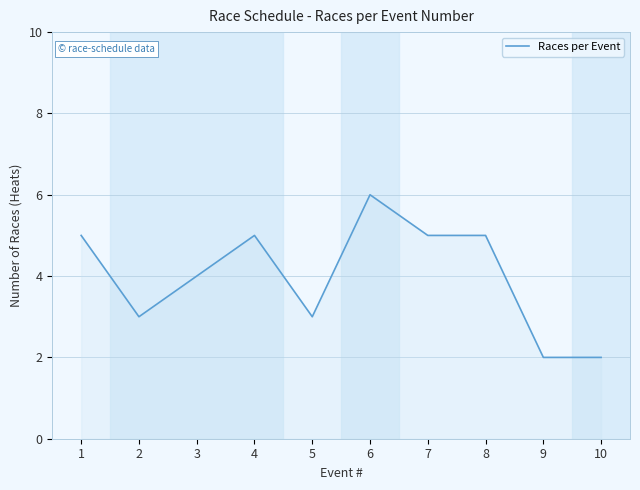

Where is the data nearest to the value 4?

3